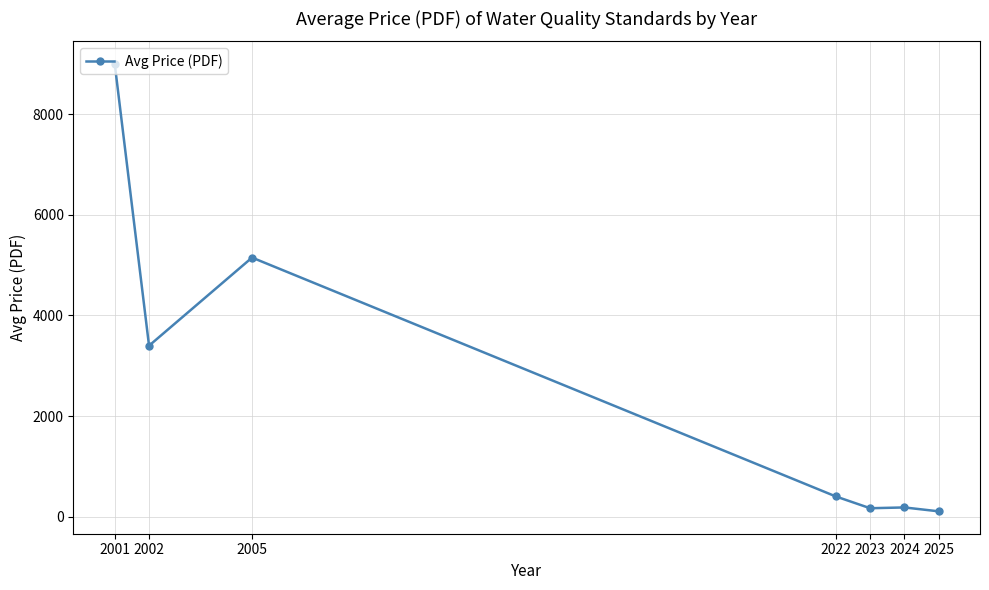

What is the change in value from 2022 to 2024?

-218.6